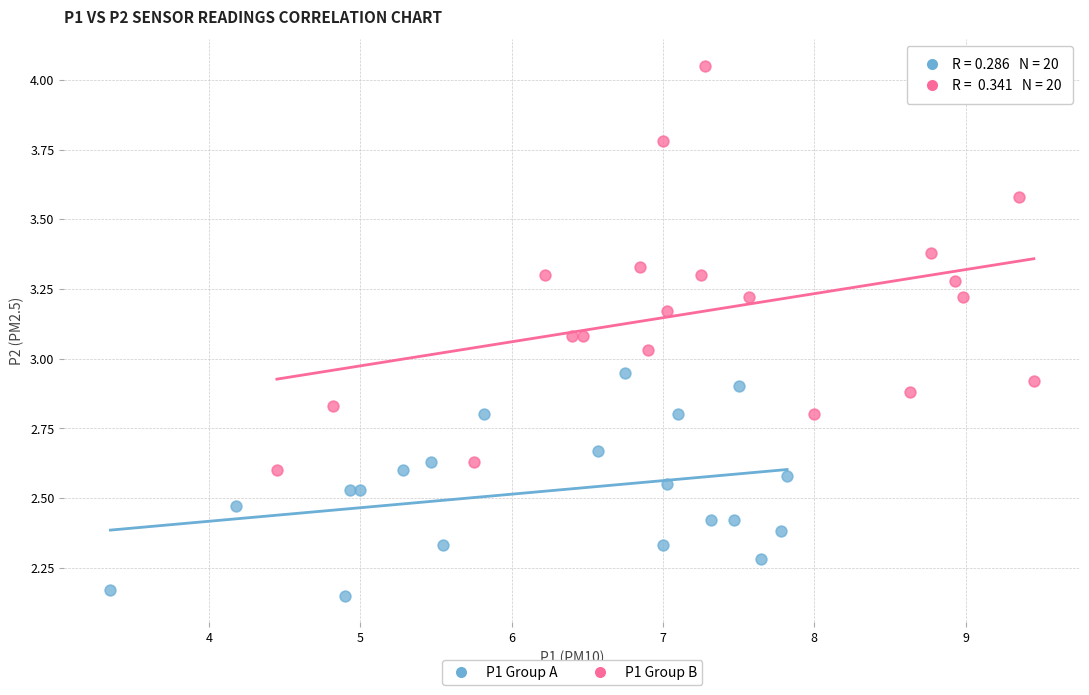

Which series reaches the minimum Y coordinate?

P1 Group A